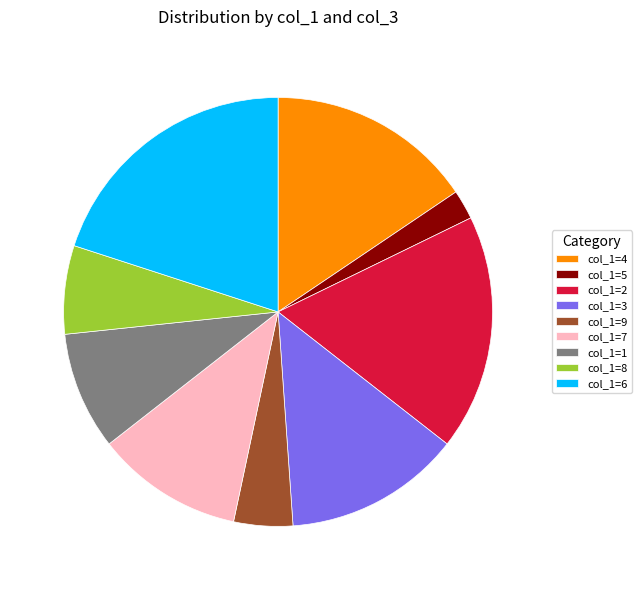

Does any single category account for the majority?

No